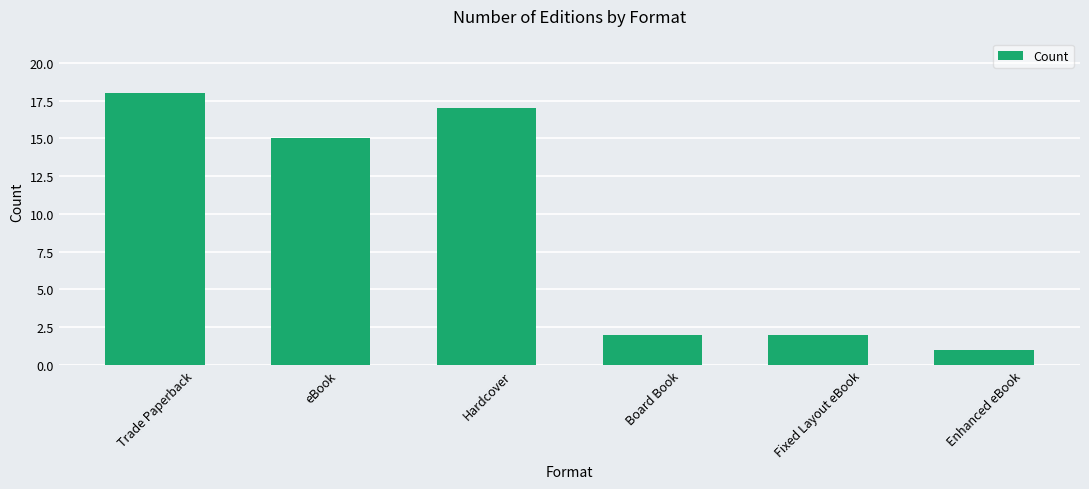

What is the sum of the values at Trade Paperback and Hardcover?

35